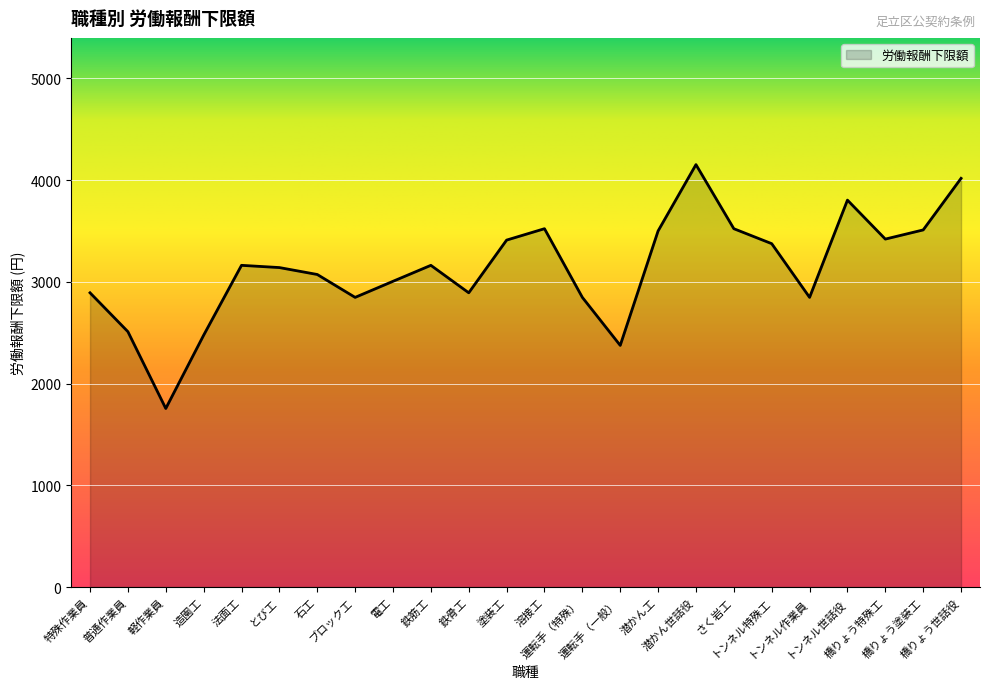

What is the smallest value displayed?

1755